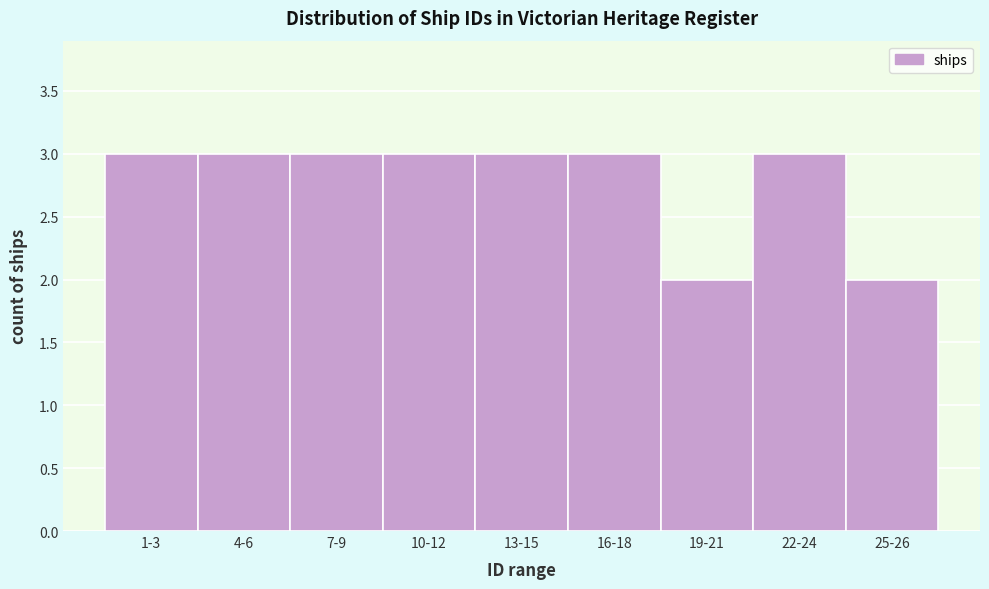

Reading right to left, list all the values displayed in this chart.

25-26=2	22-24=3	19-21=2	16-18=3	13-15=3	10-12=3	7-9=3	4-6=3	1-3=3